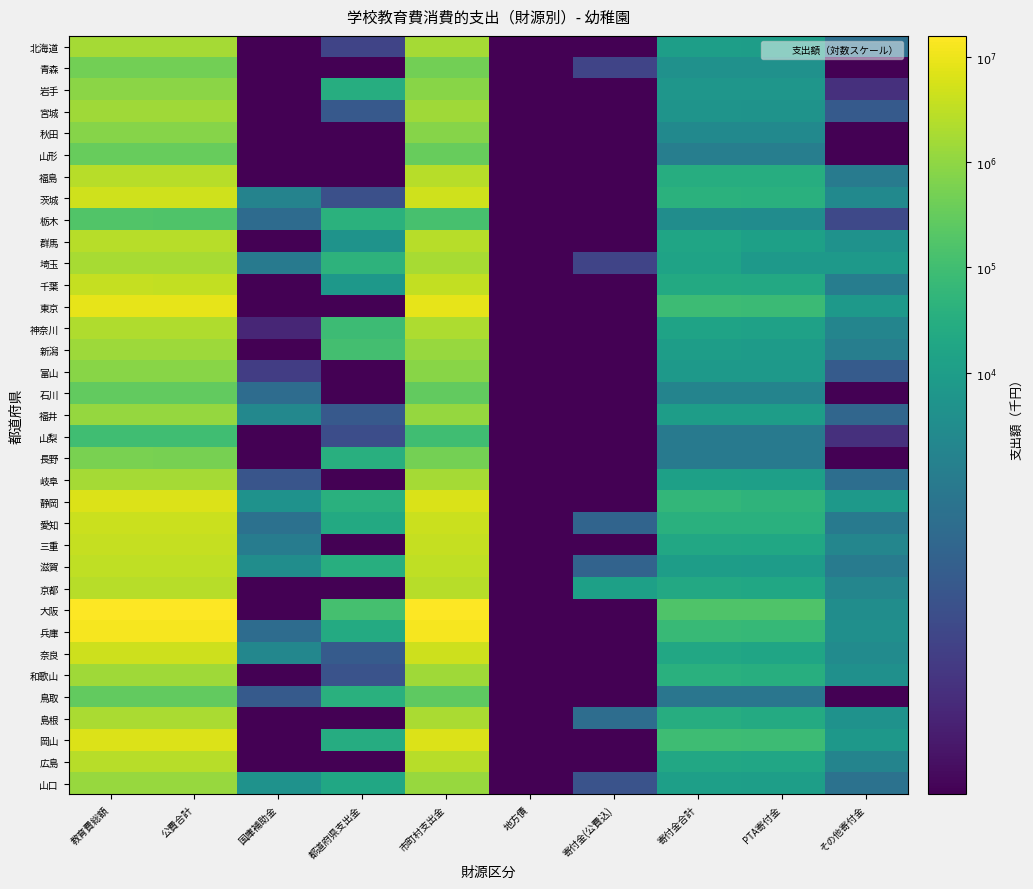

At which category does the chart reach its peak across all series?

教育費総額